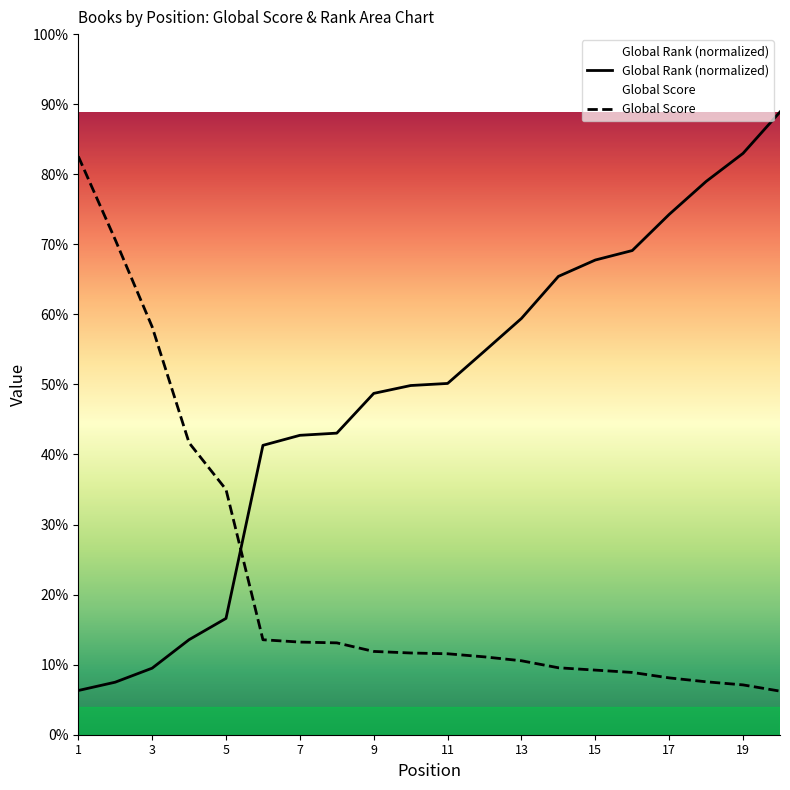

True or false: Global Score and Global Rank (scaled) cross at least once.

True